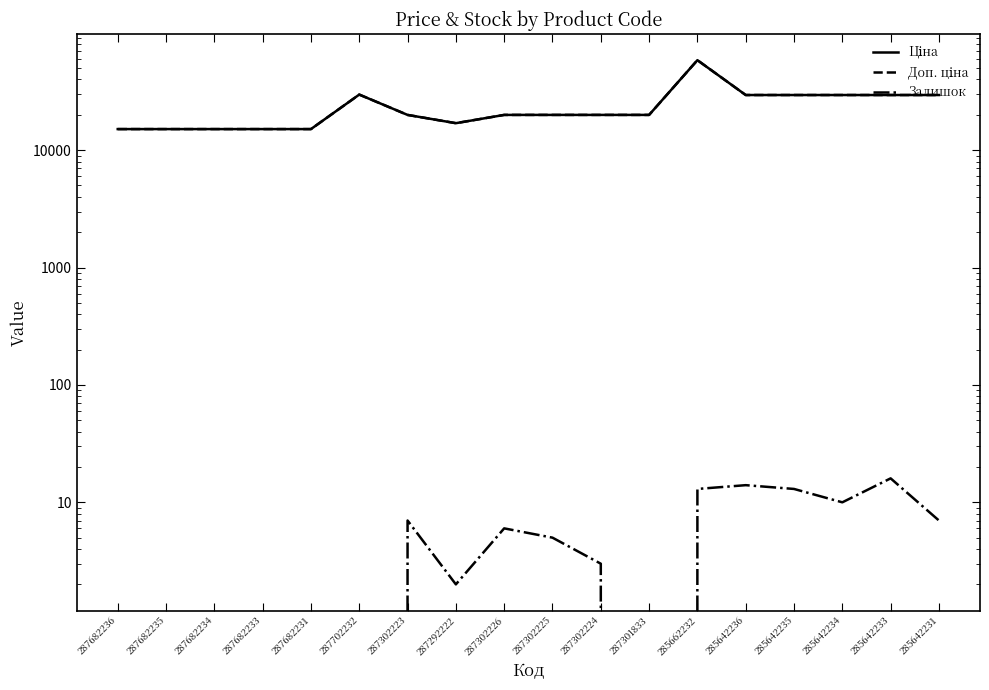

Reading left to right, what are all the values shown in this chart?

Ціна: 287682236=15120.0	287682235=15120.0	287682234=15120.0	287682233=15120.0	287682231=15120.0	287702232=29747.2	287302223=19964.2	287292222=16976.3	287302226=19964.2	287302225=19964.2	287302224=19964.2	287301833=19964.2	285662232=58426.5	285642236=29491.5	285642235=29491.5	285642234=29491.5	285642233=29491.5	285642231=29491.5
Доп. ціна: 287682236=15120.0	287682235=15120.0	287682234=15120.0	287682233=15120.0	287682231=15120.0	287702232=29747.2	287302223=19964.2	287292222=16976.3	287302226=19964.2	287302225=19964.2	287302224=19964.2	287301833=19964.2	285662232=58426.5	285642236=29491.5	285642235=29491.5	285642234=29491.5	285642233=29491.5	285642231=29491.5
Залишок: 287682236=0.0	287682235=0.0	287682234=0.0	287682233=0.0	287682231=0.0	287702232=0.0	287302223=7.0	287292222=2.0	287302226=6.0	287302225=5.0	287302224=3.0	287301833=0.0	285662232=13.0	285642236=14.0	285642235=13.0	285642234=10.0	285642233=16.0	285642231=7.0